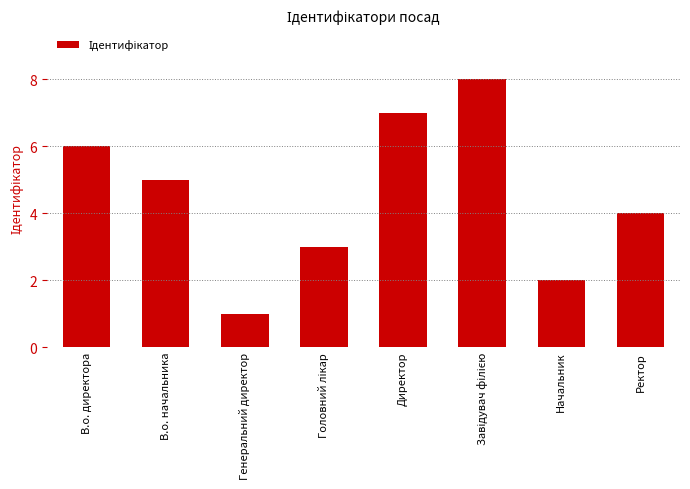

What position from the right is В.о. начальника?

7